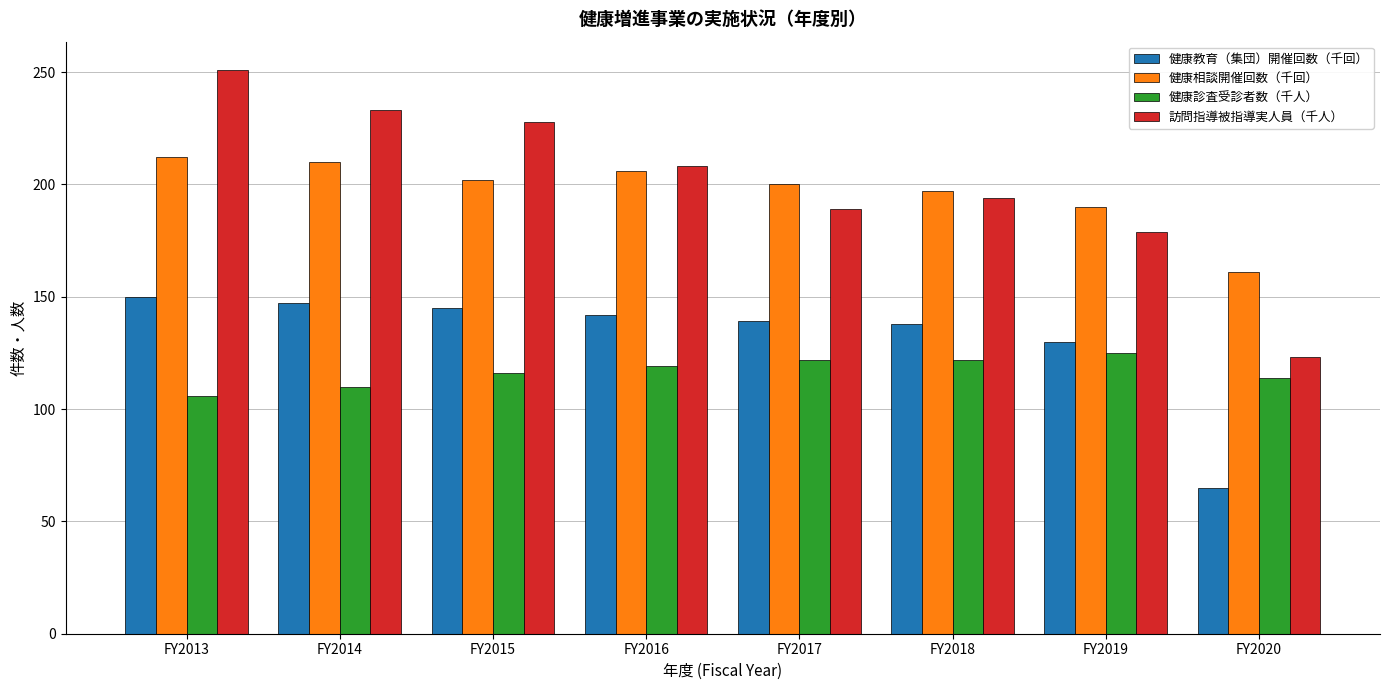

The value of 健康教育（集団）開催回数（千回） at FY2019 is 42. True or false?

False